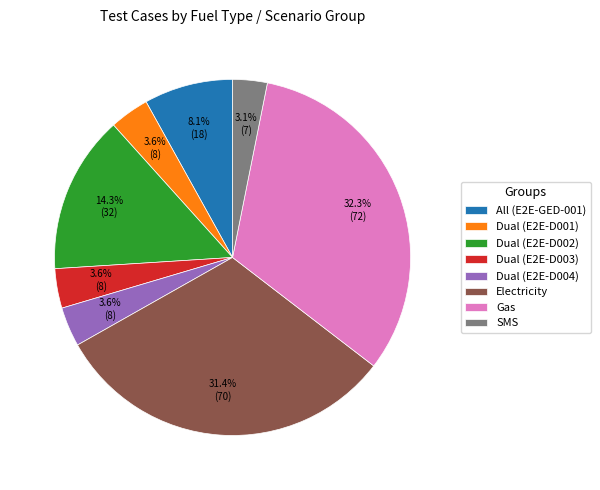

Is there any slice that represents more than half of the pie?

No